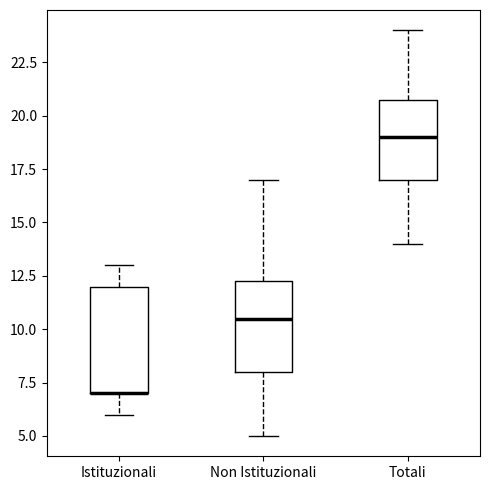

Comparing the boxes themselves (not the whiskers), which one is the tallest?

Istituzionali